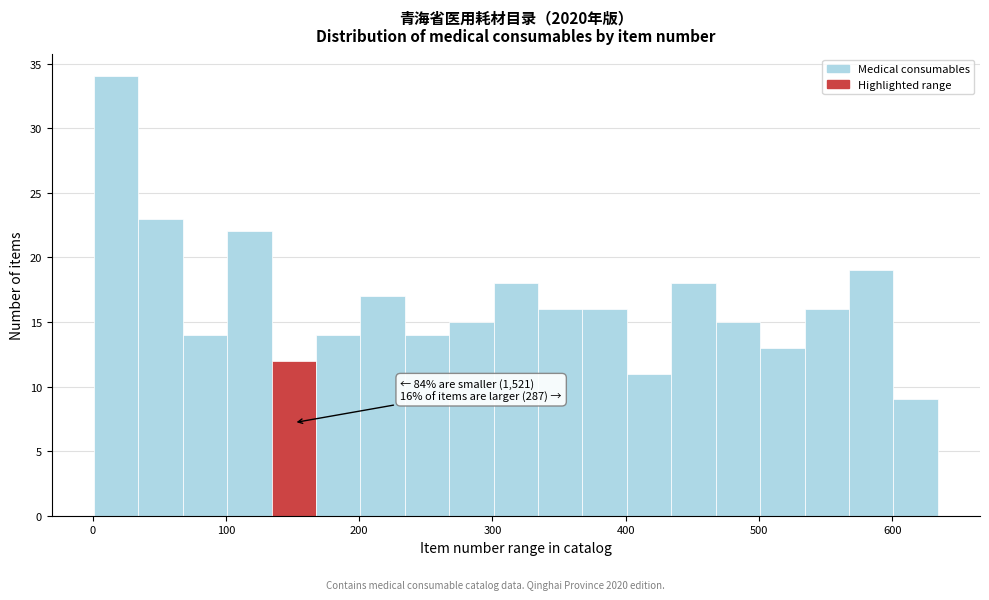

Read against the x-axis, roughly where is the centre of the tallest bar?

20